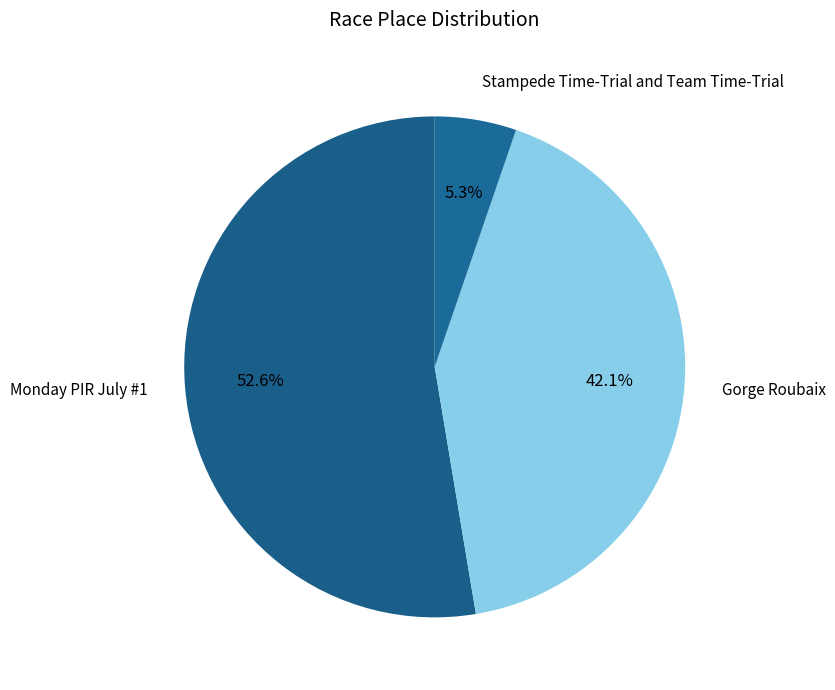

Do Stampede Time-Trial and Team Time-Trial and Gorge Roubaix together represent more than half of the pie?

No